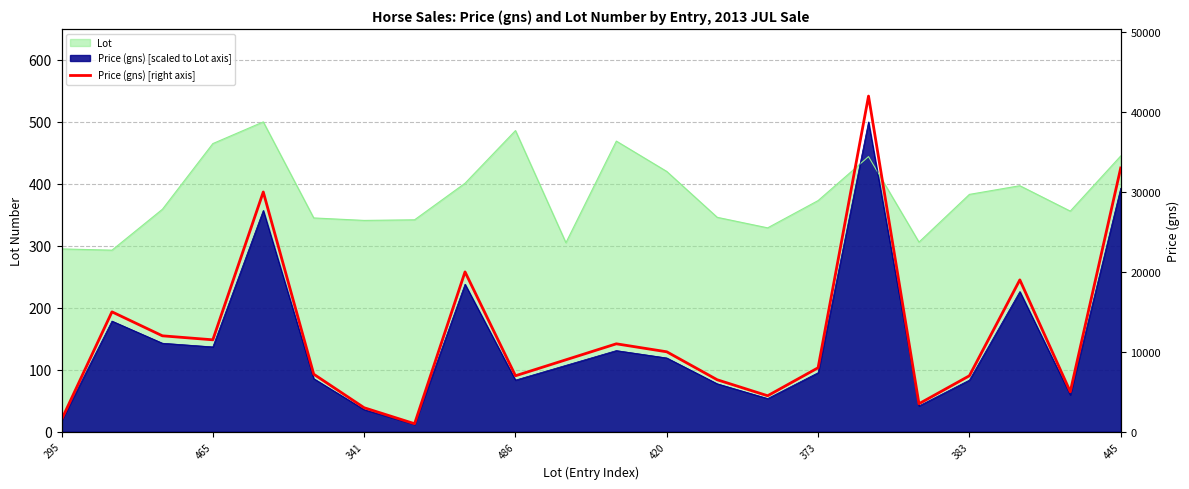

Read the value at 17.

3500